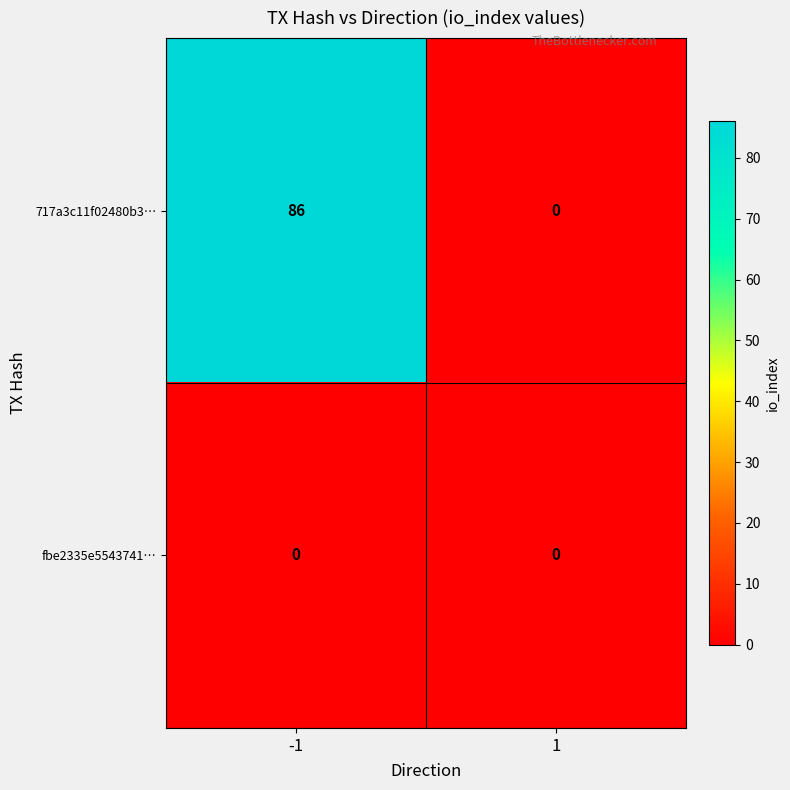

Reading left to right, list all the values displayed in this chart.

717a3c11f02480b3…: -1=86	1=0
fbe2335e5543741…: -1=0	1=0